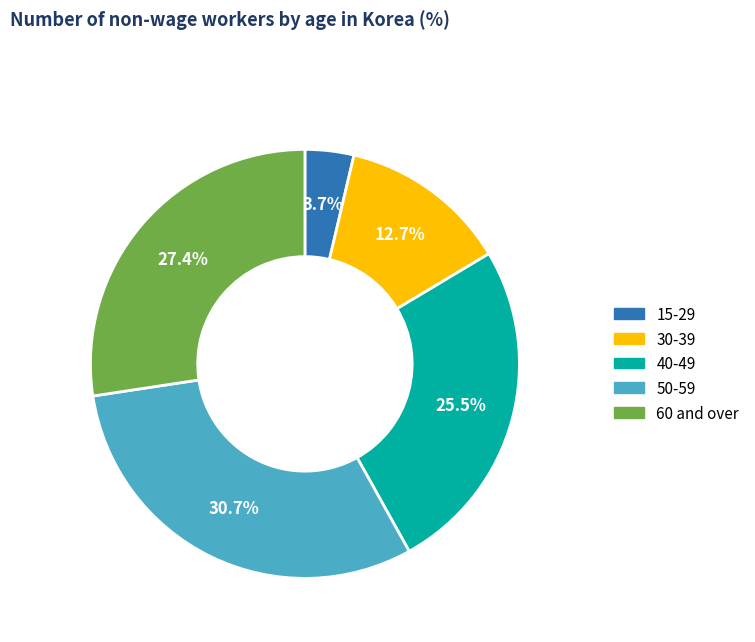

Which slice is the smallest?

15-29